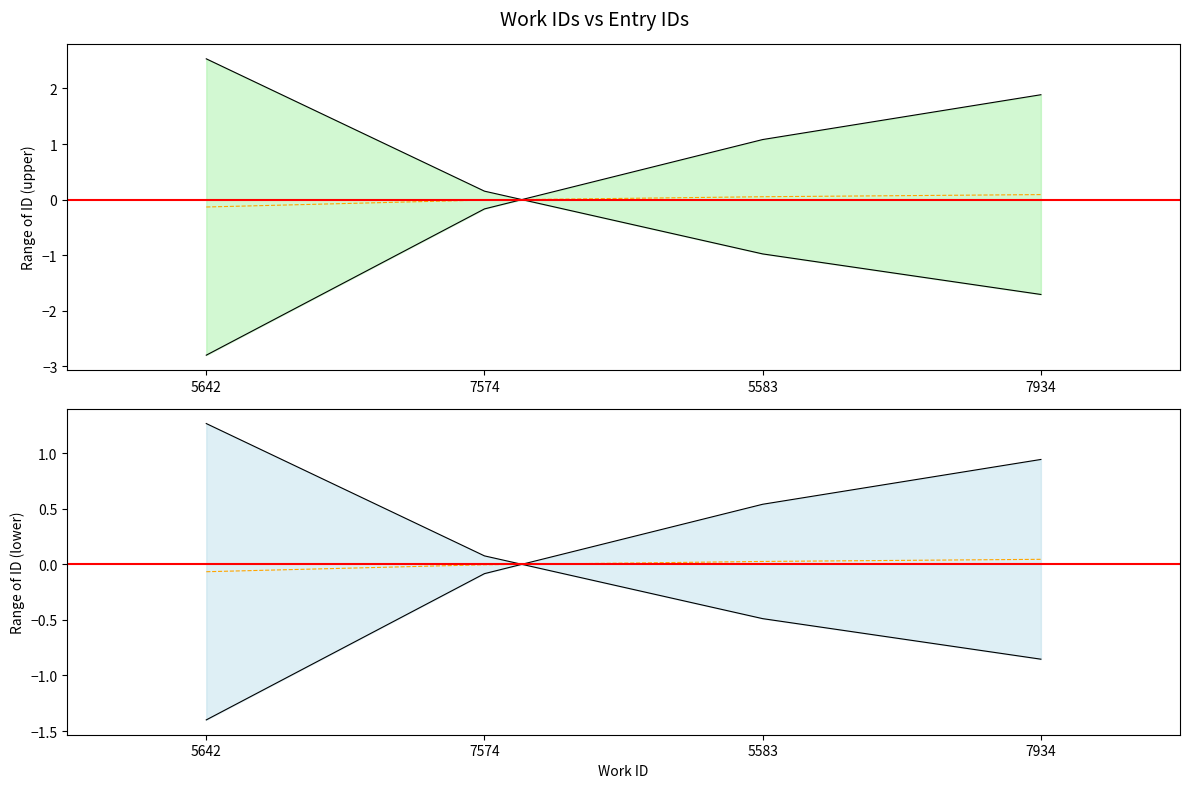

Count the number of categories in the chart.

4